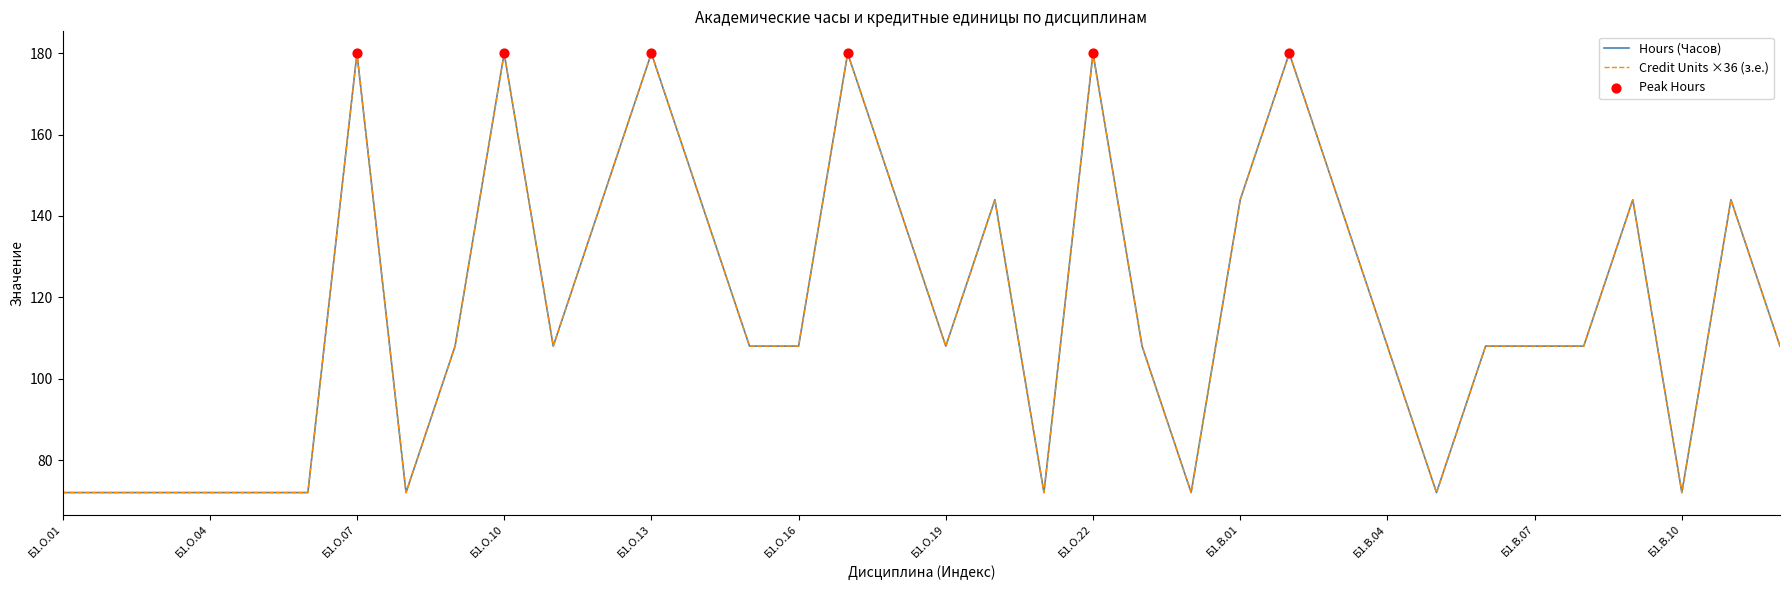

Is this an area chart (filled region under the line)?

No